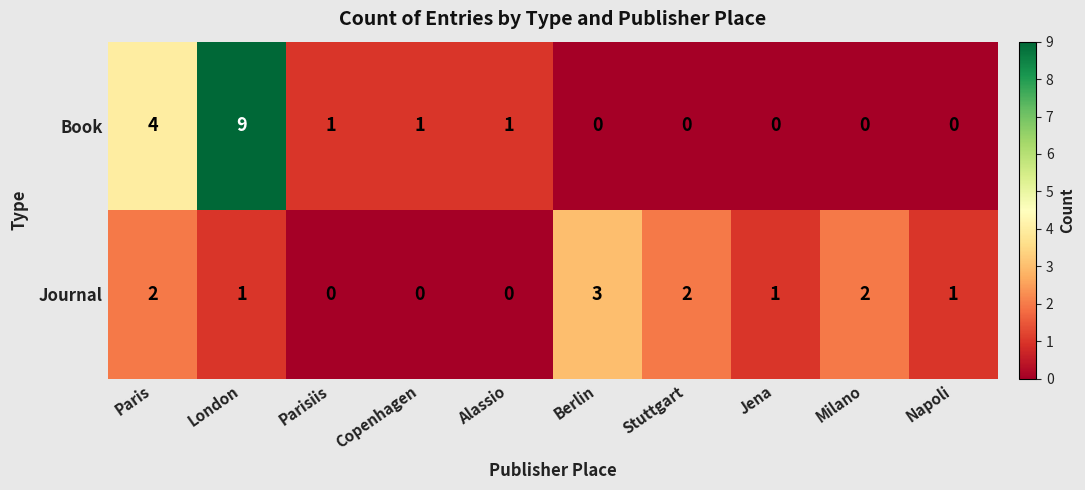

Reading left to right, extract all data points from this chart.

Book: 4	9	1	1	1	0	0	0	0	0
Journal: 2	1	0	0	0	3	2	1	2	1